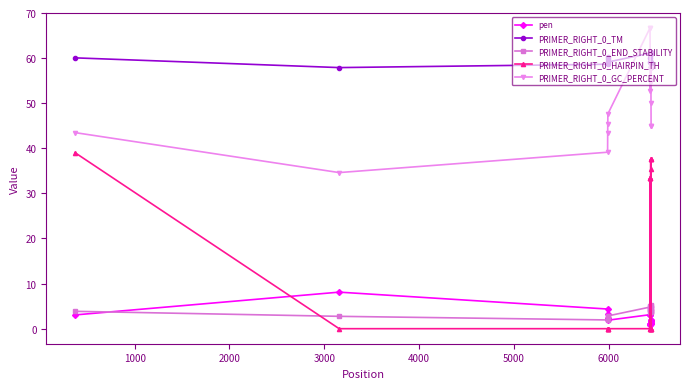

True or false: PRIMER_RIGHT_0_END_STABILITY and PRIMER_RIGHT_0_GC_PERCENT cross at least once.

False